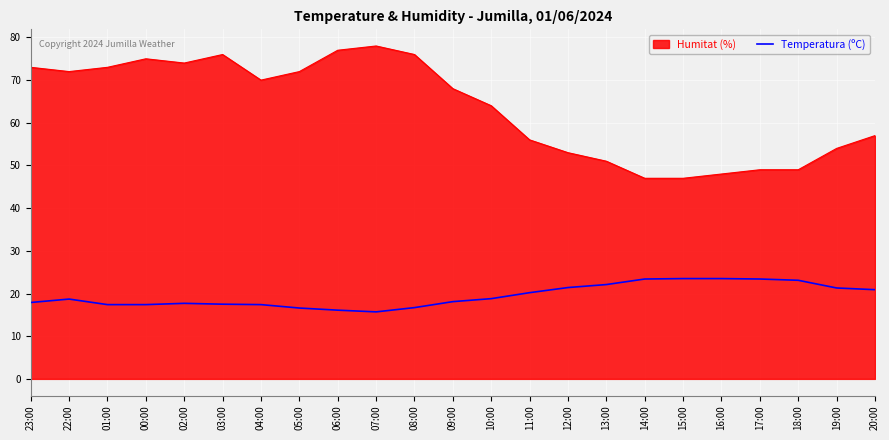

List the series in order of their peak value, highest first.

Humitat (%), Temperatura (ºC)